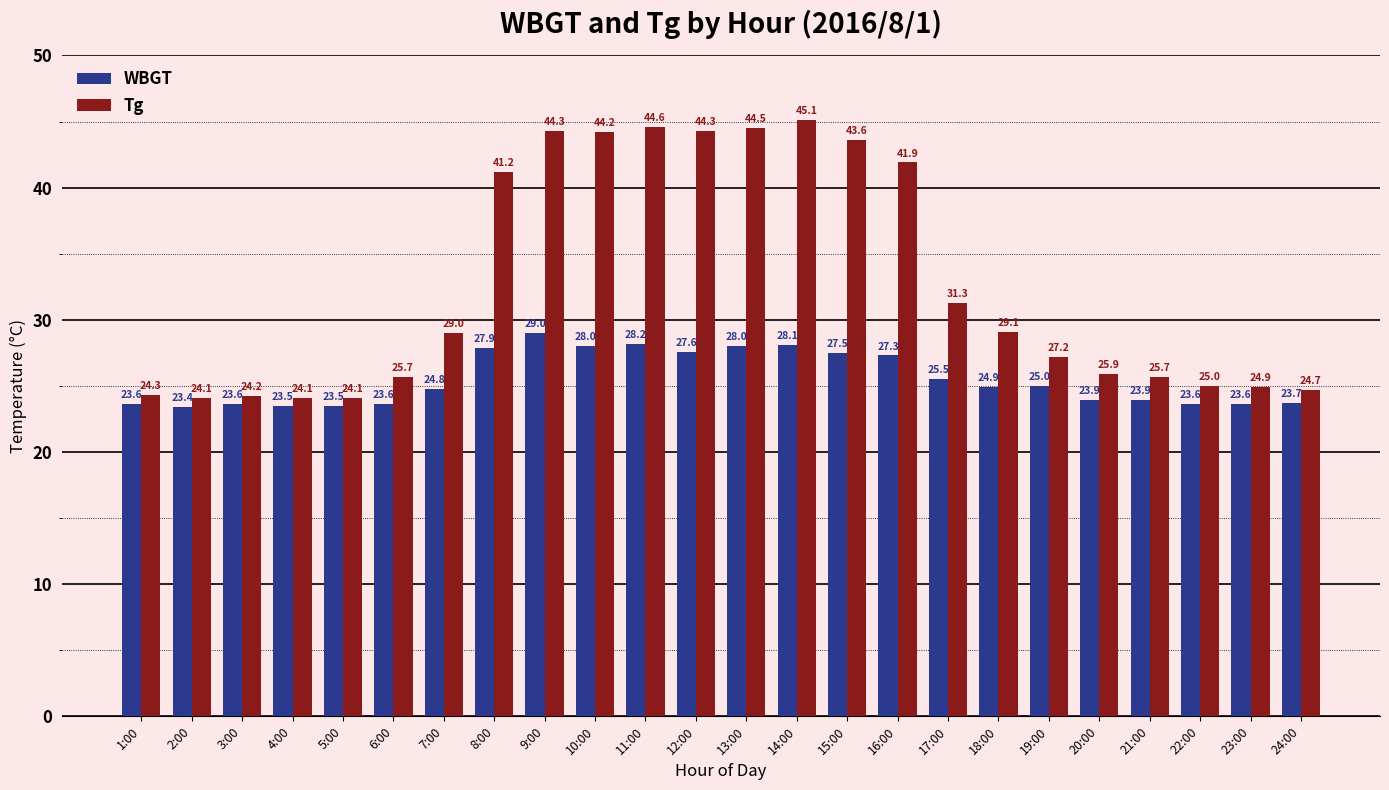

Reading right to left, what are all the values shown in this chart?

WBGT: 23.7	23.6	23.6	23.9	23.9	25.0	24.9	25.5	27.3	27.5	28.1	28.0	27.6	28.2	28.0	29.0	27.9	24.8	23.6	23.5	23.5	23.6	23.4	23.6
Tg: 24.7	24.9	25.0	25.7	25.9	27.2	29.1	31.3	41.9	43.6	45.1	44.5	44.3	44.6	44.2	44.3	41.2	29.0	25.7	24.1	24.1	24.2	24.1	24.3